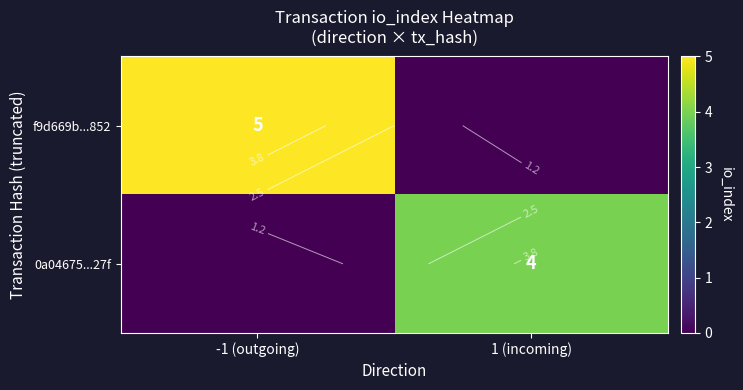

At which label is 0a04675...27f closest to 2?

-1 (outgoing)